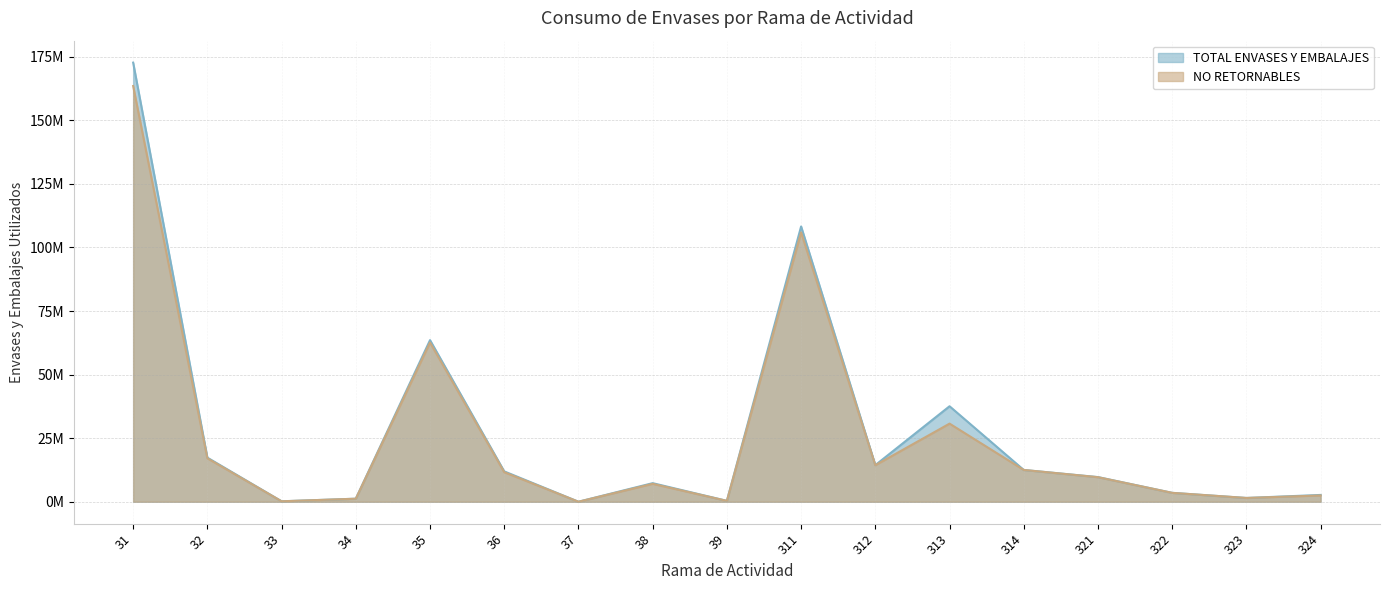

Between 33 and 34, which series saw the biggest shift?

TOTAL ENVASES Y EMBALAJES